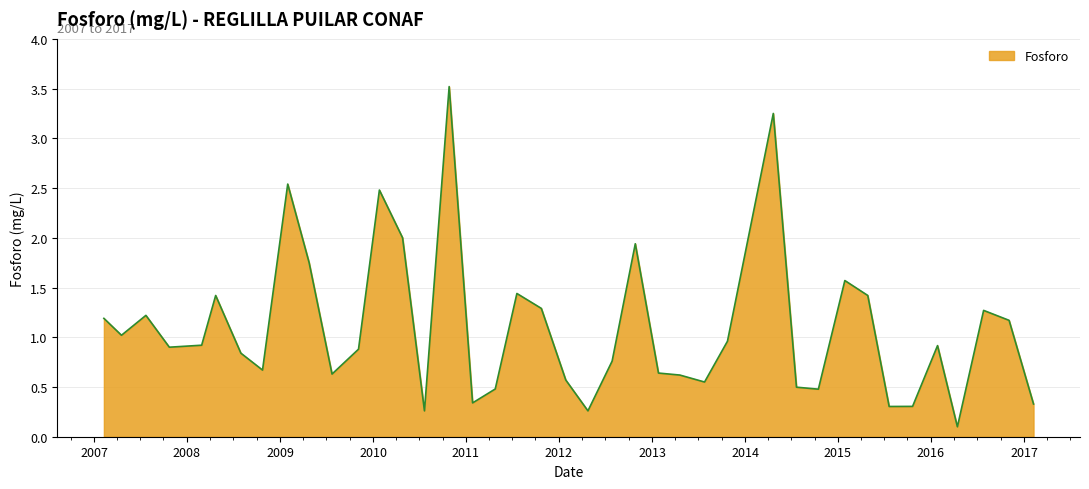

What is the greatest value displayed?

3.5